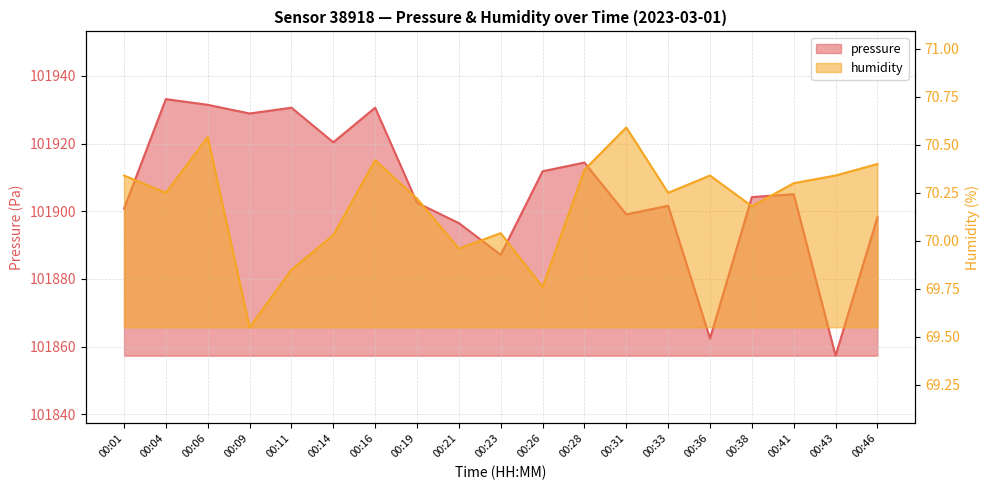

Rank the series at 00:19 from lowest to highest value.

humidity, pressure